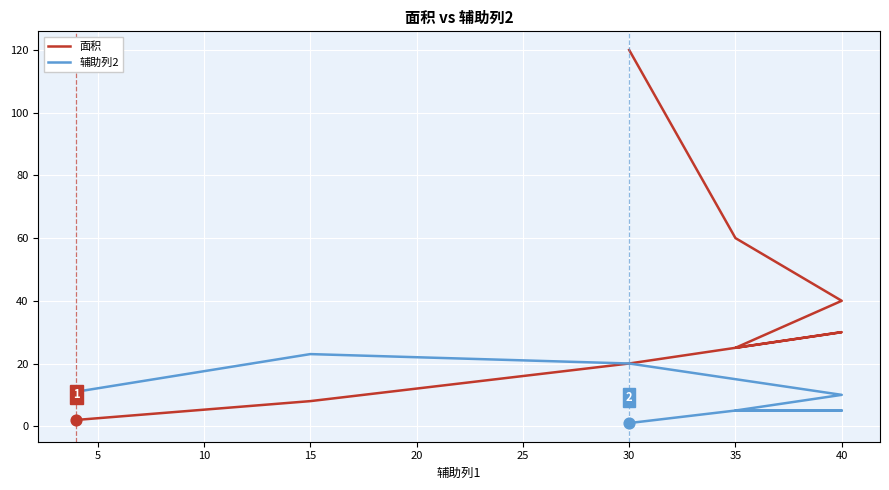

Which series reaches the maximum Y coordinate?

面积